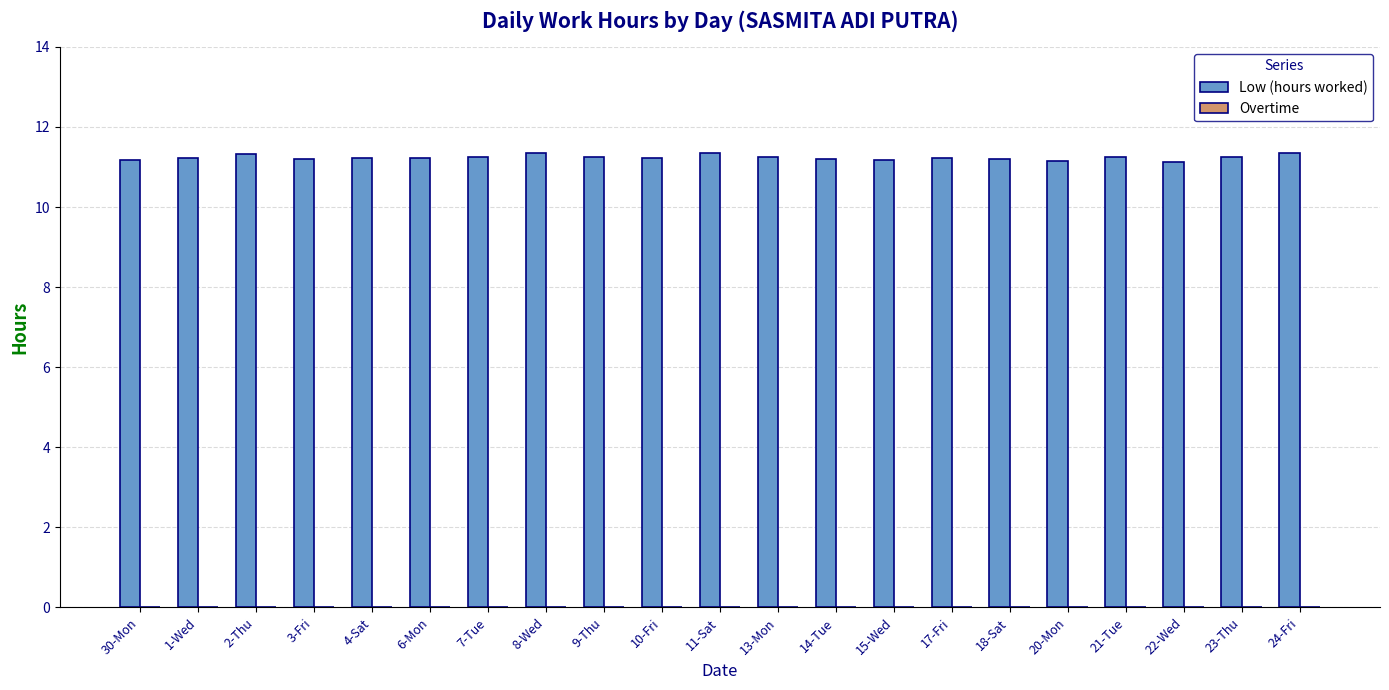

What is the ratio of the value at 18-Sat to the value at 4-Sat?

1.0